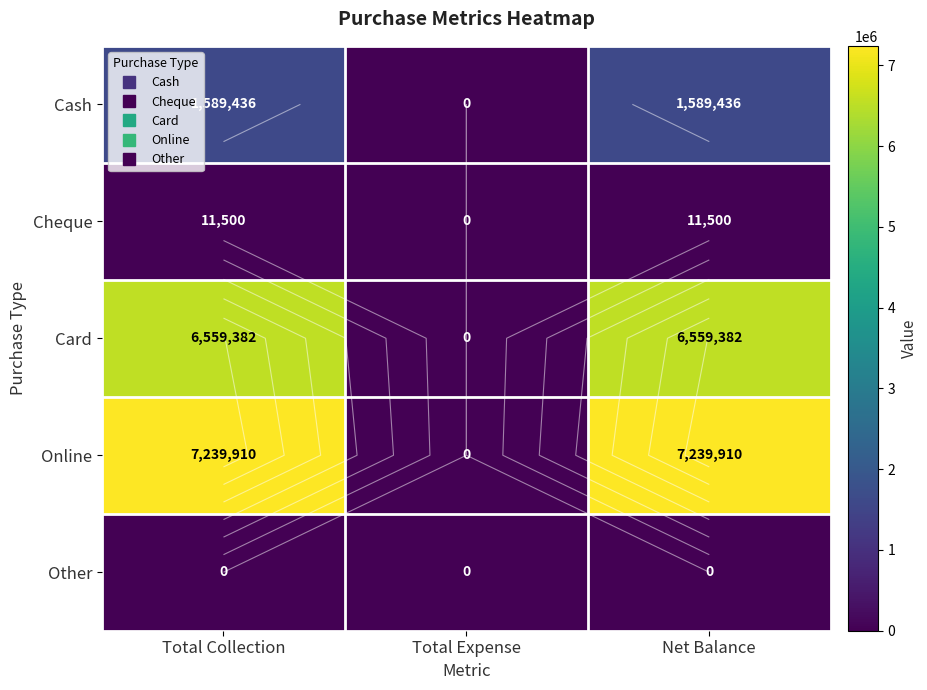

Is the value of Cash at Net Balance greater than the value of Cheque at Total Expense?

Yes